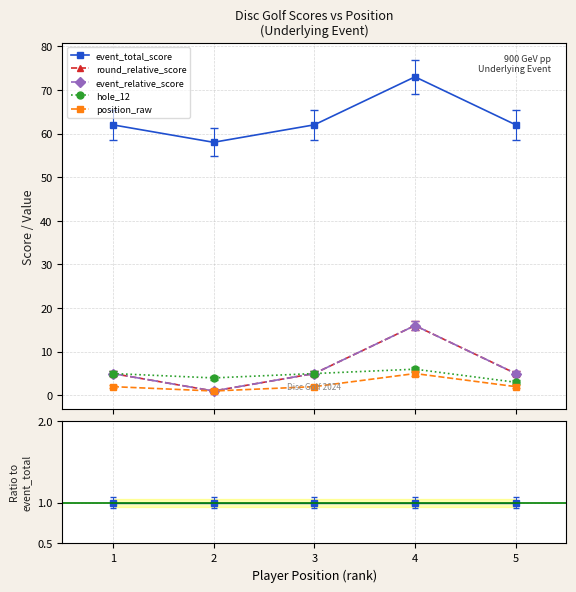

Which series has the largest total across all categories?

event_total_score